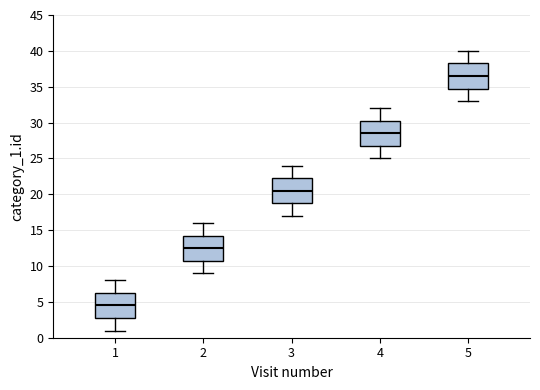

Reading left to right, read every box against the y-axis: the position of its median line, the range the box covers, and the ends of its whiskers. The values are not printed on the chart, so give them approximately, as read against the axis.

1: median 4.5, box 3.0 to 6.5, whiskers 1.0 to 8.0
2: median 12.5, box 11.0 to 14.5, whiskers 9.0 to 16.0
3: median 20.5, box 19.0 to 22.5, whiskers 17.0 to 24.0
4: median 28.5, box 27.0 to 30.5, whiskers 25.0 to 32.0
5: median 36.5, box 35.0 to 38.5, whiskers 33.0 to 40.0